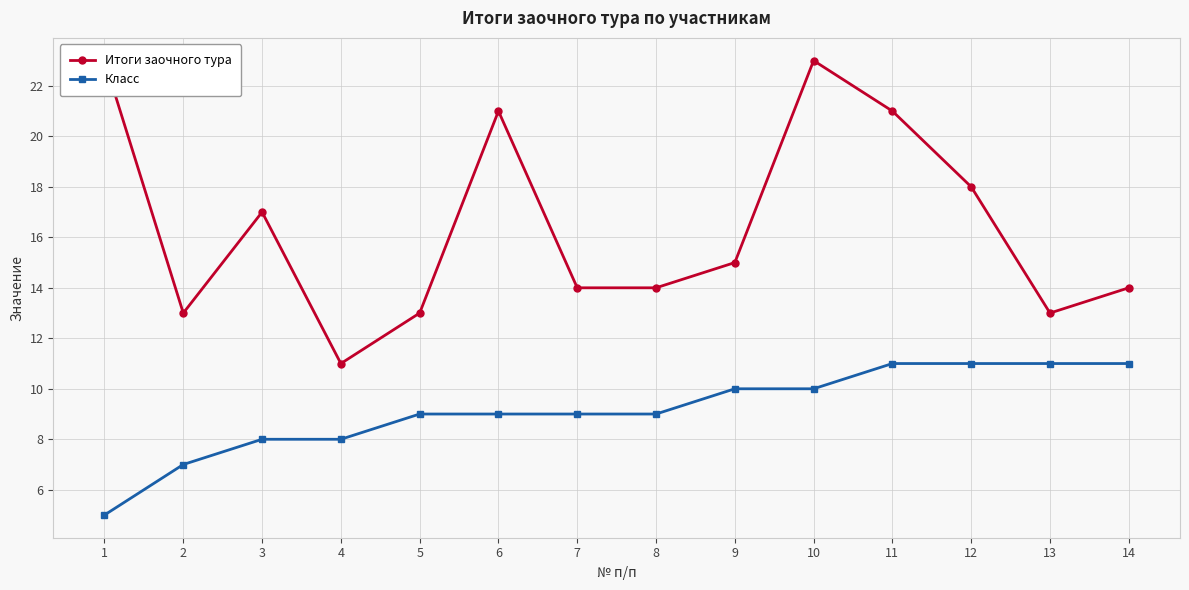

List the labels in order of Итоги заочного тура value, smallest first.

4, 2, 5, 13, 7, 8, 14, 9, 3, 12, 6, 11, 1, 10